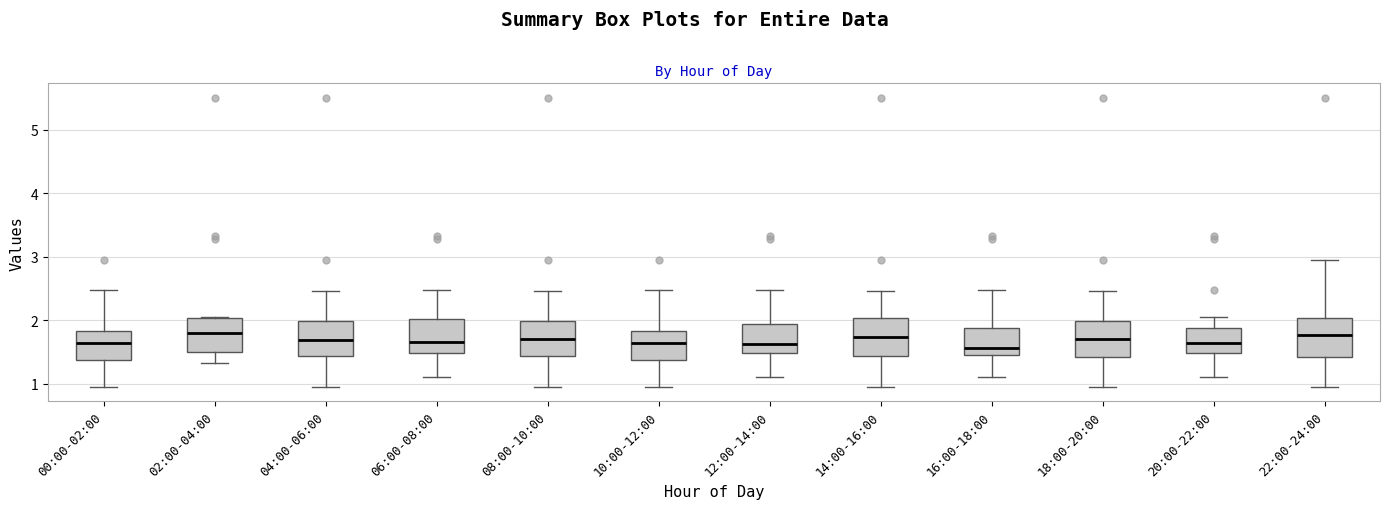

Reading left to right, transcribe this box plot: for each box, give where its median line is, the range the box spans, and where its two whiskers end, as read against the y-axis. The values are not printed on the chart, so give them approximately, as read against the axis.

00:00-02:00: median 1.6, box 1.4 to 1.8, whiskers 1.0 to 2.5
02:00-04:00: median 1.8, box 1.5 to 2.0, whiskers 1.3 to 2.1
04:00-06:00: median 1.7, box 1.4 to 2.0, whiskers 1.0 to 2.5
06:00-08:00: median 1.7, box 1.5 to 2.0, whiskers 1.1 to 2.5
08:00-10:00: median 1.7, box 1.4 to 2.0, whiskers 1.0 to 2.5
10:00-12:00: median 1.6, box 1.4 to 1.8, whiskers 1.0 to 2.5
12:00-14:00: median 1.6, box 1.5 to 1.9, whiskers 1.1 to 2.5
14:00-16:00: median 1.7, box 1.4 to 2.0, whiskers 1.0 to 2.5
16:00-18:00: median 1.6, box 1.4 to 1.9, whiskers 1.1 to 2.5
18:00-20:00: median 1.7, box 1.4 to 2.0, whiskers 1.0 to 2.5
20:00-22:00: median 1.6, box 1.5 to 1.9, whiskers 1.1 to 2.1
22:00-24:00: median 1.8, box 1.4 to 2.0, whiskers 1.0 to 3.0